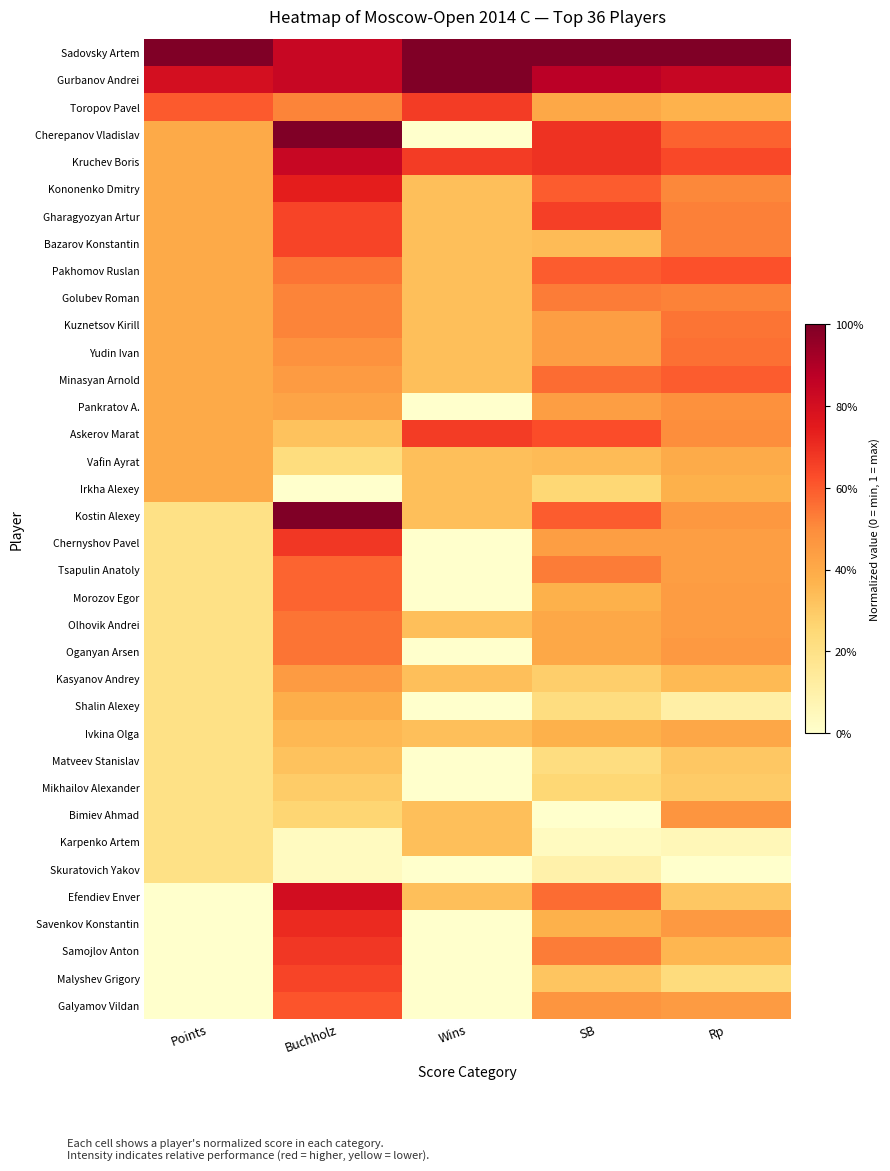

Reading right to left, transcribe all the data shown in this chart.

Sadovsky Artem: Rp=1.0	SB=1.0	Wins=1.0	Buchholz=0.8	Points=1.0
Gurbanov Andrei: Rp=0.8	SB=0.9	Wins=1.0	Buchholz=0.8	Points=0.8
Toropov Pavel: Rp=0.4	SB=0.4	Wins=0.7	Buchholz=0.5	Points=0.6
Cherepanov Vladislav: Rp=0.6	SB=0.7	Wins=0.0	Buchholz=1.0	Points=0.4
Kruchev Boris: Rp=0.6	SB=0.7	Wins=0.7	Buchholz=0.8	Points=0.4
Kononenko Dmitry: Rp=0.5	SB=0.6	Wins=0.3	Buchholz=0.7	Points=0.4
Gharagyozyan Artur: Rp=0.5	SB=0.7	Wins=0.3	Buchholz=0.6	Points=0.4
Bazarov Konstantin: Rp=0.5	SB=0.3	Wins=0.3	Buchholz=0.6	Points=0.4
Pakhomov Ruslan: Rp=0.6	SB=0.6	Wins=0.3	Buchholz=0.5	Points=0.4
Golubev Roman: Rp=0.5	SB=0.5	Wins=0.3	Buchholz=0.5	Points=0.4
Kuznetsov Kirill: Rp=0.6	SB=0.4	Wins=0.3	Buchholz=0.5	Points=0.4
Yudin Ivan: Rp=0.6	SB=0.4	Wins=0.3	Buchholz=0.5	Points=0.4
Minasyan Arnold: Rp=0.6	SB=0.6	Wins=0.3	Buchholz=0.5	Points=0.4
Pankratov A.: Rp=0.5	SB=0.4	Wins=0.0	Buchholz=0.4	Points=0.4
Askerov Marat: Rp=0.5	SB=0.6	Wins=0.7	Buchholz=0.3	Points=0.4
Vafin Ayrat: Rp=0.4	SB=0.3	Wins=0.3	Buchholz=0.2	Points=0.4
Irkha Alexey: Rp=0.4	SB=0.2	Wins=0.3	Buchholz=0.0	Points=0.4
Kostin Alexey: Rp=0.5	SB=0.6	Wins=0.3	Buchholz=1.0	Points=0.2
Chernyshov Pavel: Rp=0.4	SB=0.4	Wins=0.0	Buchholz=0.7	Points=0.2
Tsapulin Anatoly: Rp=0.4	SB=0.5	Wins=0.0	Buchholz=0.6	Points=0.2
Morozov Egor: Rp=0.4	SB=0.4	Wins=0.0	Buchholz=0.6	Points=0.2
Olhovik Andrei: Rp=0.4	SB=0.4	Wins=0.3	Buchholz=0.5	Points=0.2
Oganyan Arsen: Rp=0.5	SB=0.4	Wins=0.0	Buchholz=0.5	Points=0.2
Kasyanov Andrey: Rp=0.3	SB=0.3	Wins=0.3	Buchholz=0.5	Points=0.2
Shalin Alexey: Rp=0.1	SB=0.2	Wins=0.0	Buchholz=0.4	Points=0.2
Ivkina Olga: Rp=0.4	SB=0.4	Wins=0.3	Buchholz=0.4	Points=0.2
Matveev Stanislav: Rp=0.3	SB=0.2	Wins=0.0	Buchholz=0.3	Points=0.2
Mikhailov Alexander: Rp=0.3	SB=0.2	Wins=0.0	Buchholz=0.3	Points=0.2
Bimiev Ahmad: Rp=0.5	SB=0.0	Wins=0.3	Buchholz=0.3	Points=0.2
Karpenko Artem: Rp=0.1	SB=0.0	Wins=0.3	Buchholz=0.0	Points=0.2
Skuratovich Yakov: Rp=0.0	SB=0.1	Wins=0.0	Buchholz=0.0	Points=0.2
Efendiev Enver: Rp=0.3	SB=0.6	Wins=0.3	Buchholz=0.8	Points=0.0
Savenkov Konstantin: Rp=0.5	SB=0.4	Wins=0.0	Buchholz=0.7	Points=0.0
Samojlov Anton: Rp=0.4	SB=0.5	Wins=0.0	Buchholz=0.7	Points=0.0
Malyshev Grigory: Rp=0.2	SB=0.3	Wins=0.0	Buchholz=0.6	Points=0.0
Galyamov Vildan: Rp=0.5	SB=0.5	Wins=0.0	Buchholz=0.6	Points=0.0